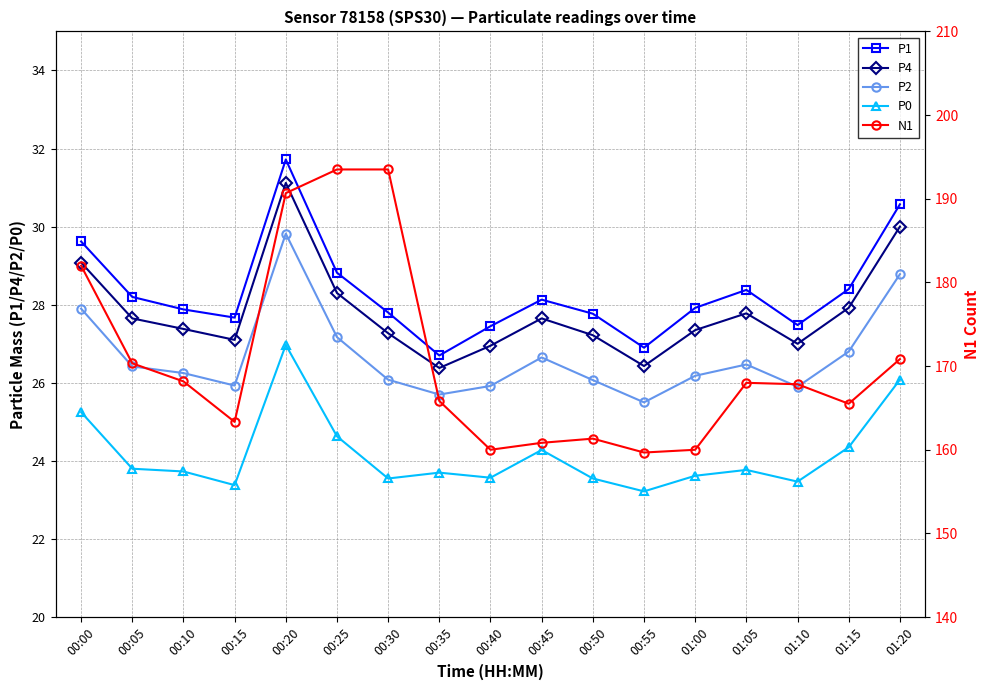

What is the sum of all P1 values?

481.4